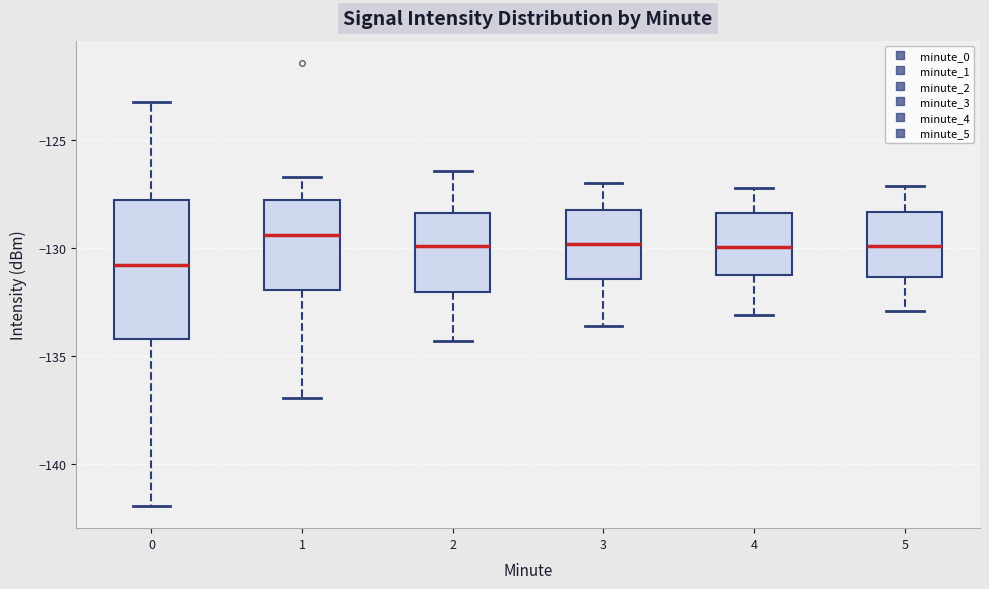

Comparing the boxes themselves (not the whiskers), which one is the tallest?

0